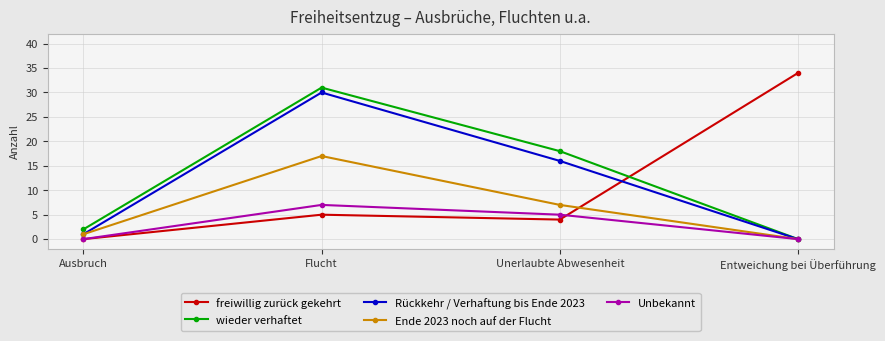

How many times do freiwillig zurück gekehrt and wieder verhaftet cross each other?

1